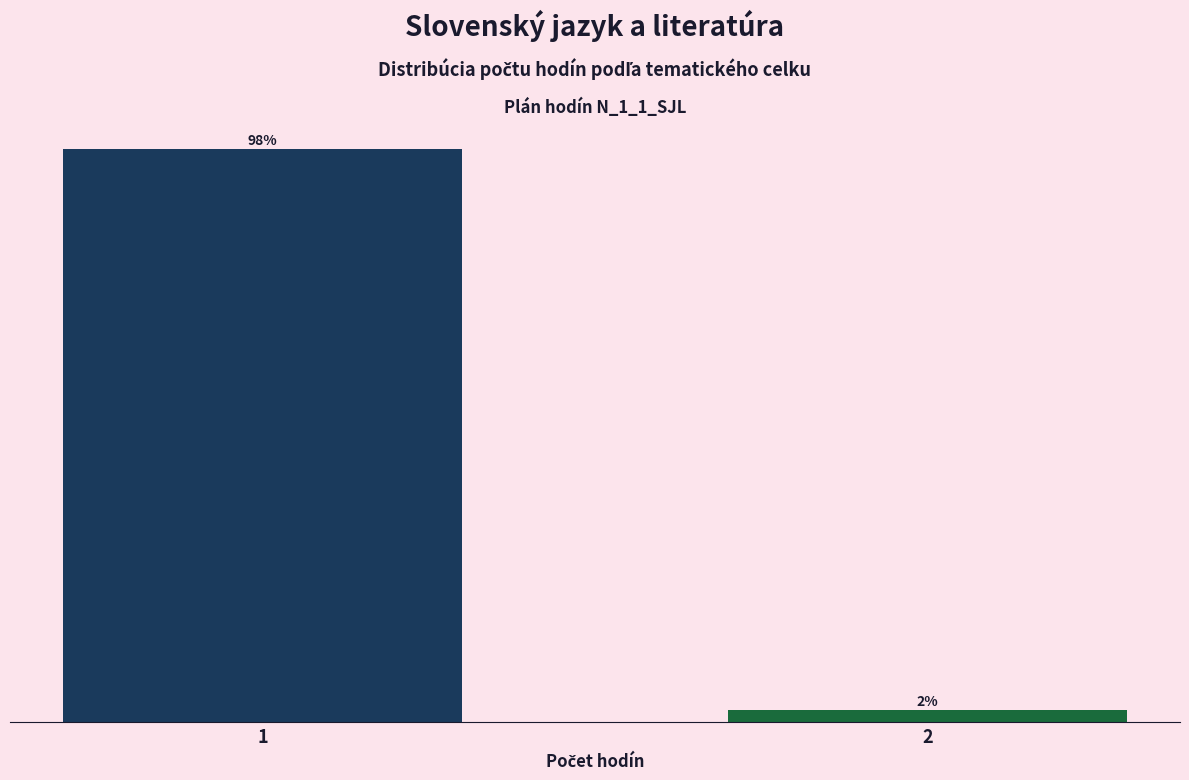

Rank the categories by value from lowest to highest.

2, 1